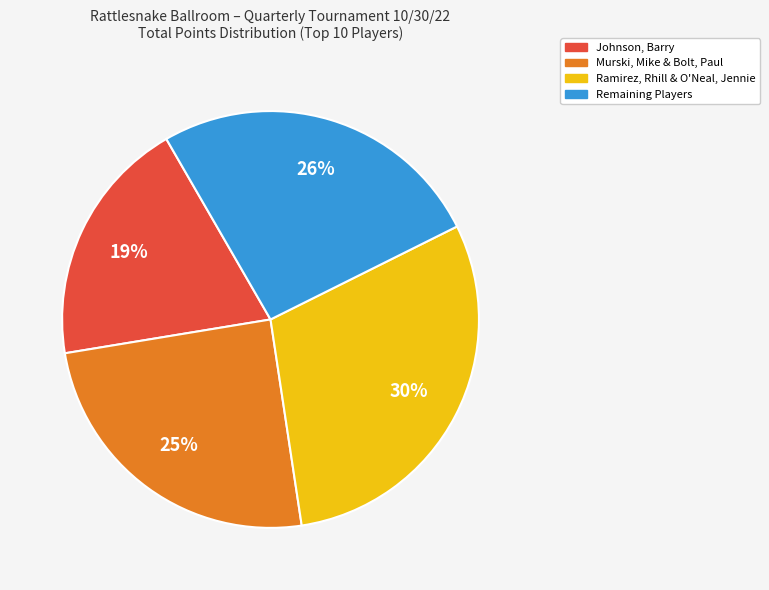

Is there any slice that represents more than half of the pie?

No